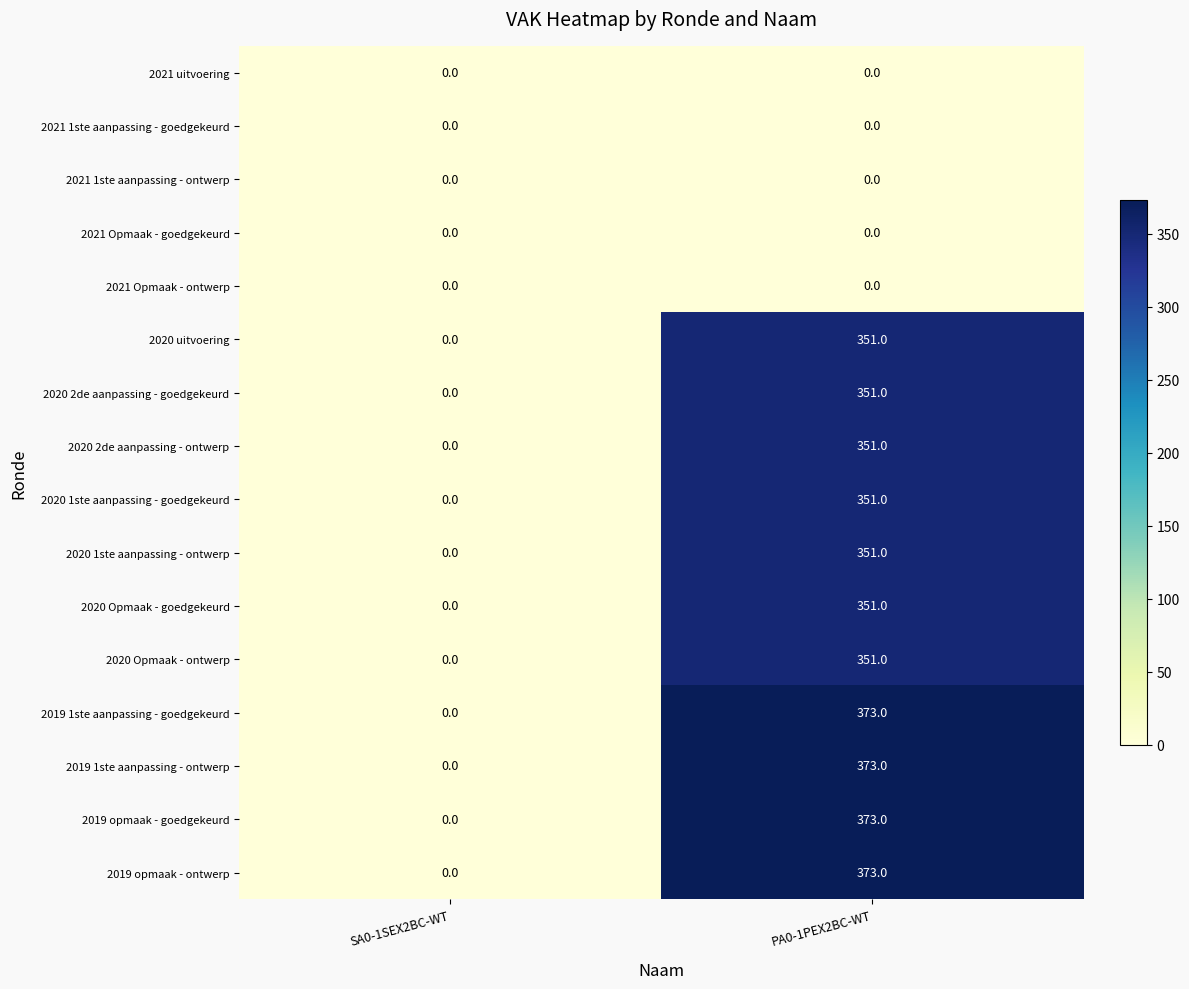

Is it true that 2019 1ste aanpassing - ontwerp equals 134 at PA0-1PEX2BC-WT?

False